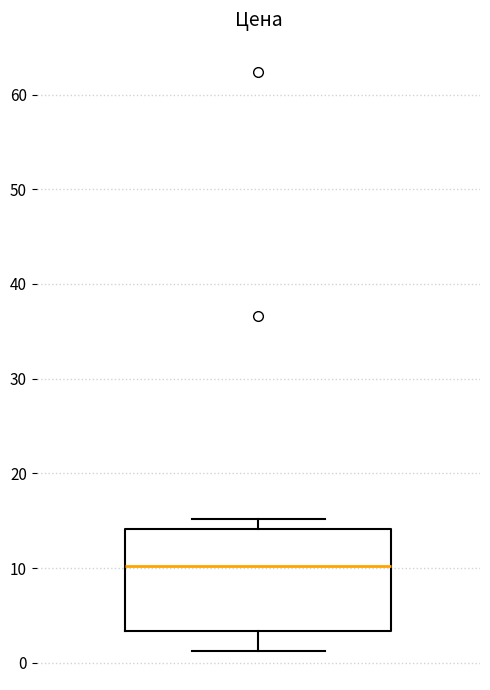

Transcribe this box plot: give where the median line is, the range the box spans, and where the two whiskers end, as read against the y-axis. The values are not printed on the chart, so give them approximately, as read against the axis.

median 10, box 3 to 14, whiskers 1 to 15